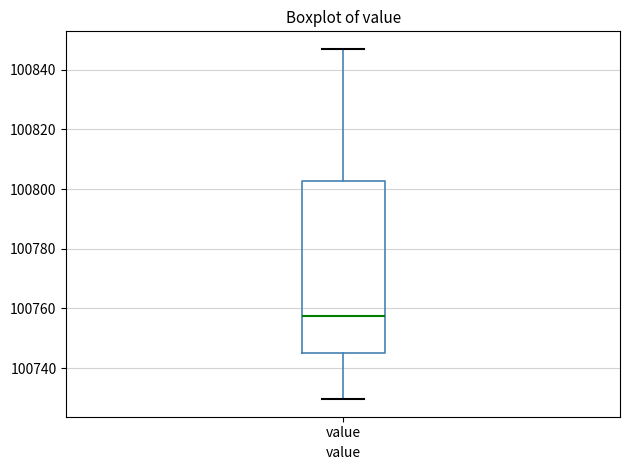

Read this box plot against the y-axis: the position of the median line, the range covered by the box, and the ends of both whiskers. The values are not printed on the chart, so give them approximately, as read against the axis.

median 100758, box 100746 to 100802, whiskers 100730 to 100846